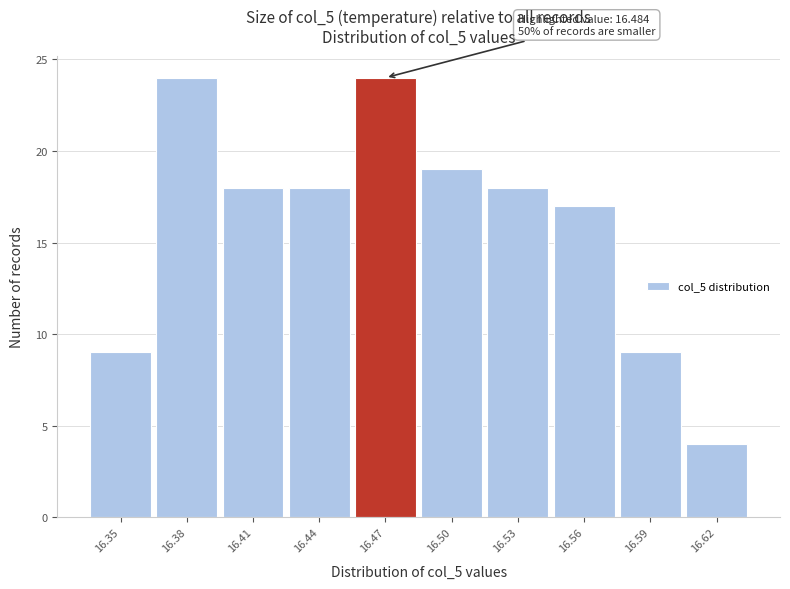

Reading left to right, transcribe all the data shown in this chart.

9	24	18	18	24	19	18	17	9	4